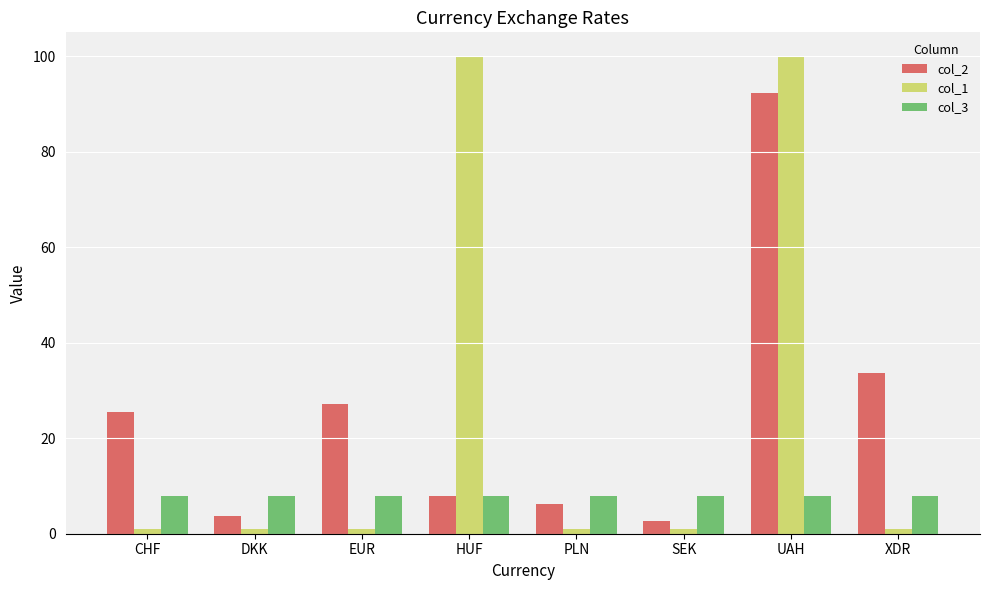

Rank the series by their maximum value, from highest to lowest.

col_1, col_2, col_3